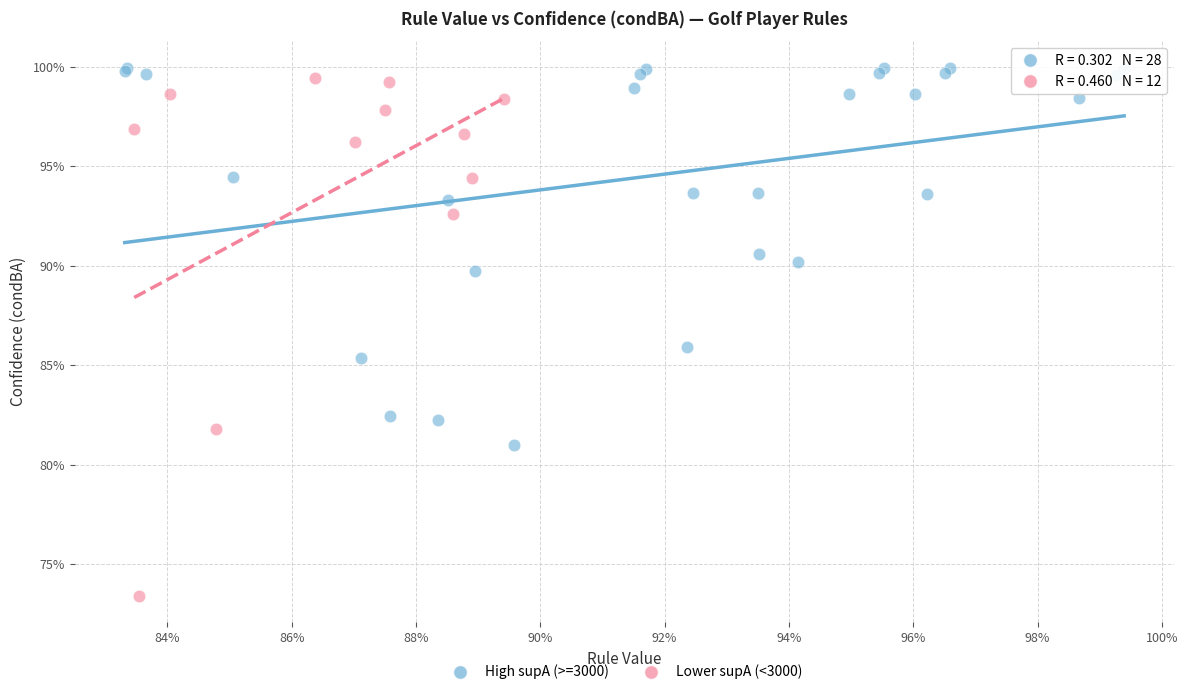

What are all the series names shown in the legend?

High supA (>=3000), Lower supA (<3000)